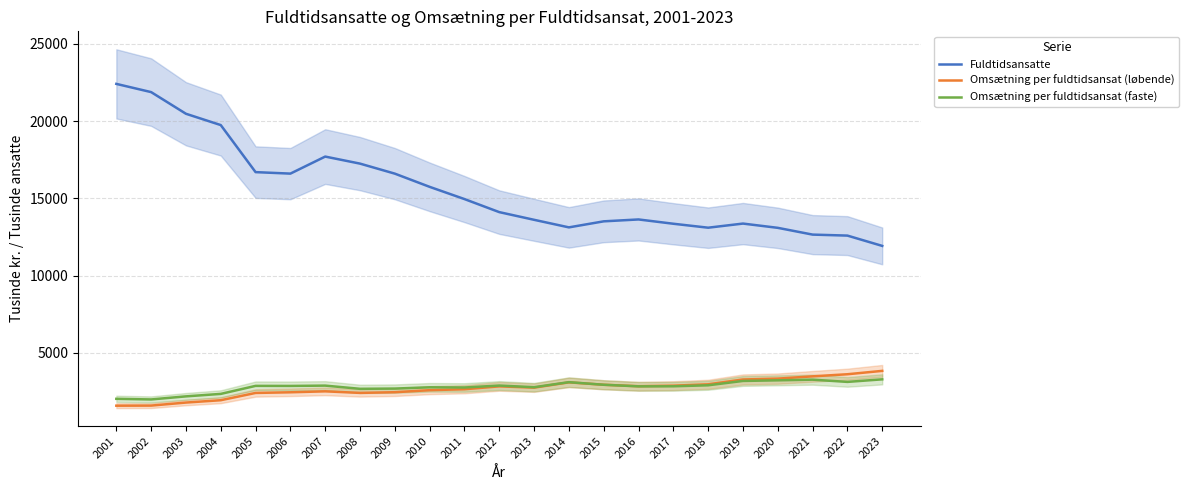

How many values in the Omsætning per fuldtidsansat (faste) series exceed 2853?

11